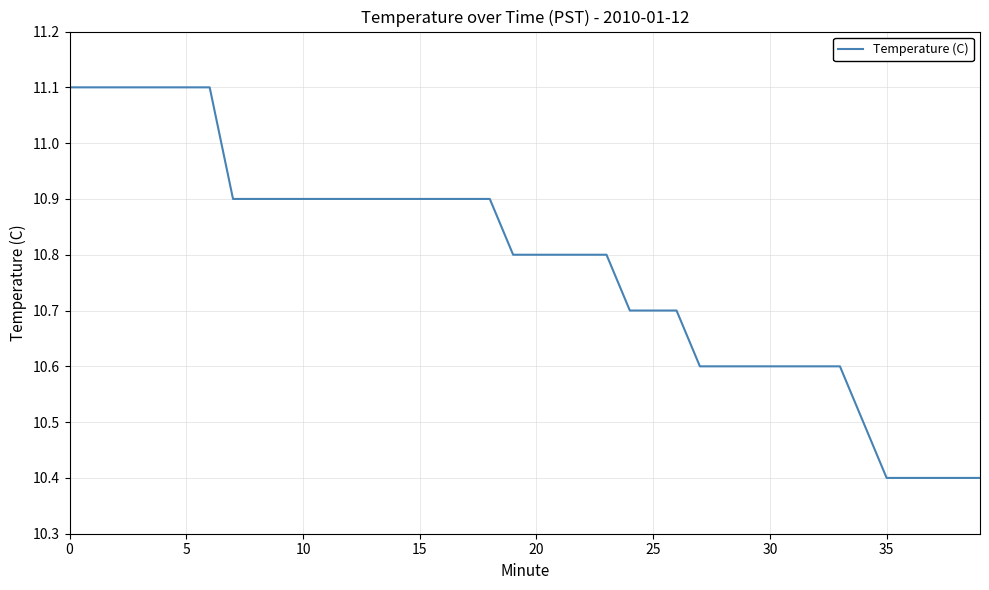

What is the difference between the maximum and minimum values?

0.7